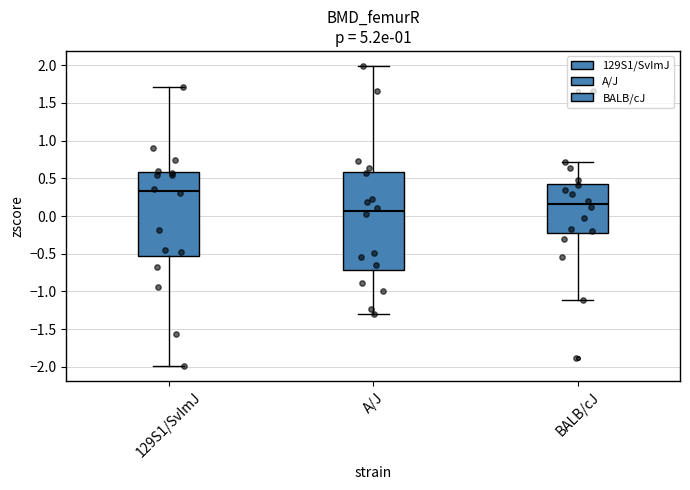

Reading left to right, read every box against the y-axis: the position of its median line, the range the box covers, and the ends of its whiskers. The values are not printed on the chart, so give them approximately, as read against the axis.

129S1/SvImJ: median 0.35, box -0.55 to 0.60, whiskers -2.00 to 1.70
A/J: median 0.05, box -0.70 to 0.60, whiskers -1.30 to 2.00
BALB/cJ: median 0.15, box -0.25 to 0.45, whiskers -1.10 to 0.70